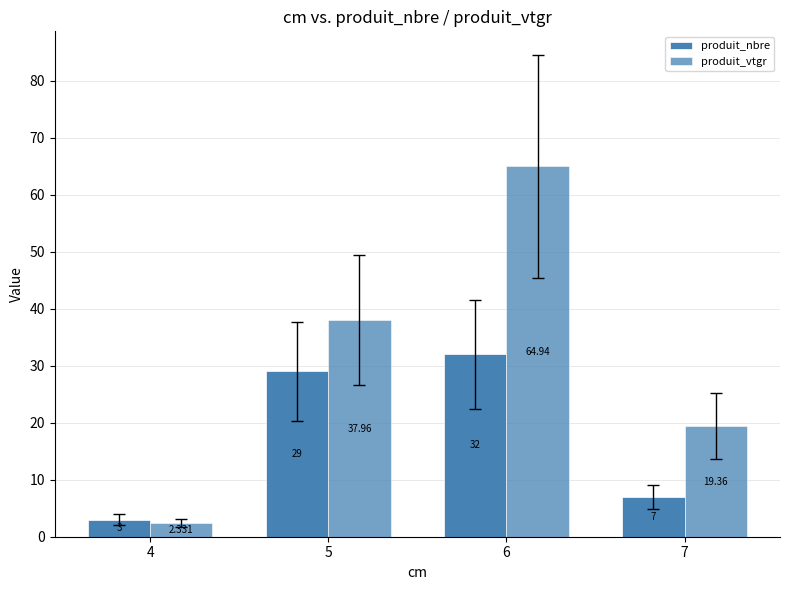

How many data points does each series have?

4